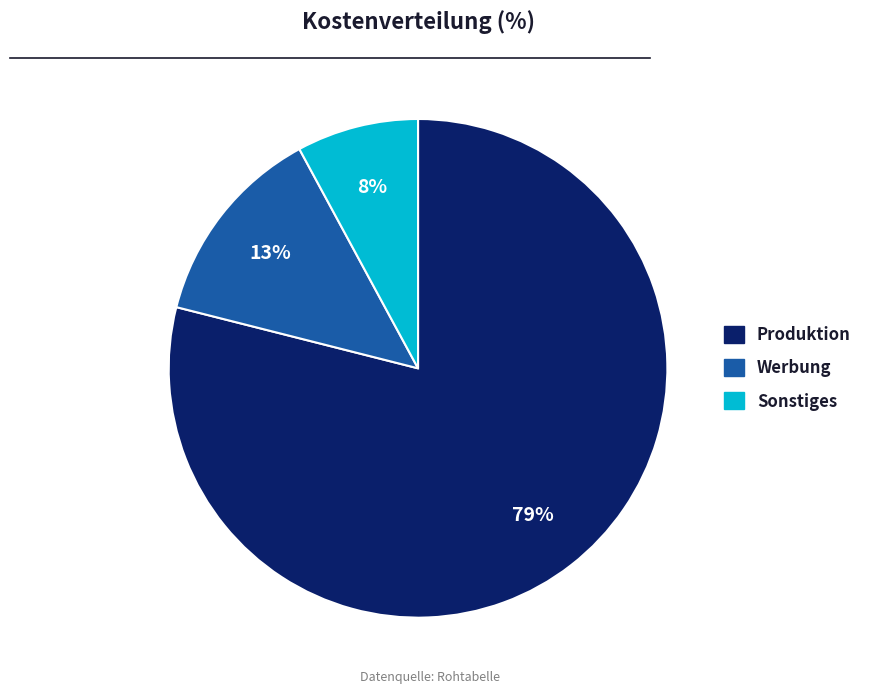

True or false: Sonstiges accounts for 15% of the total.

False